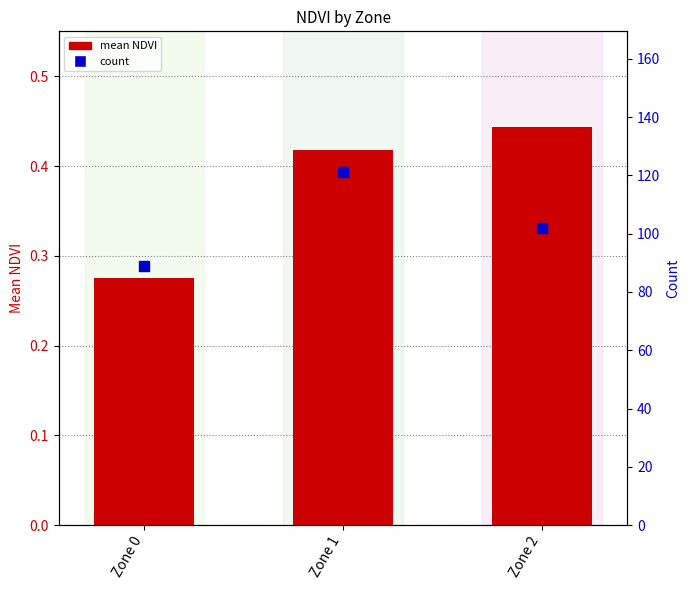

Which series reaches the minimum Y coordinate?

mean NDVI